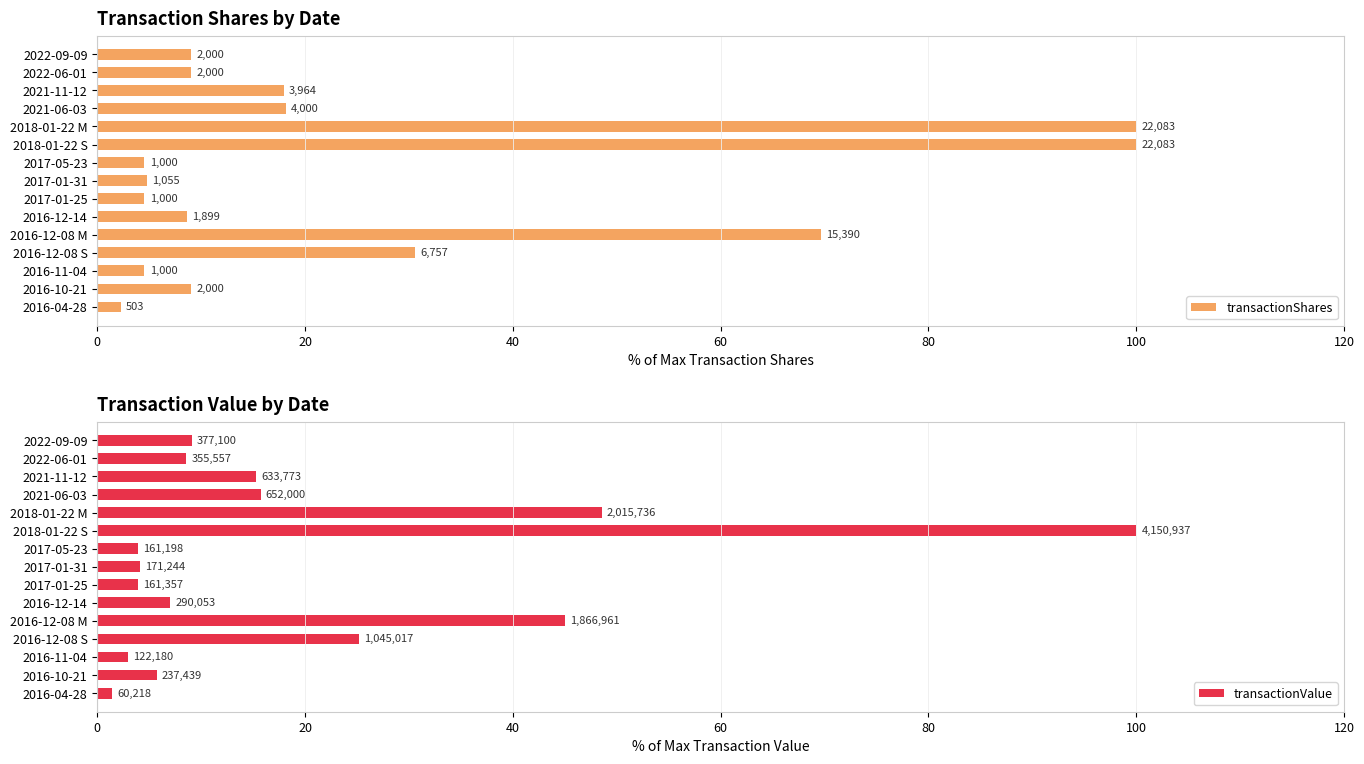

What are all the series names shown in the legend?

transactionShares, transactionValue